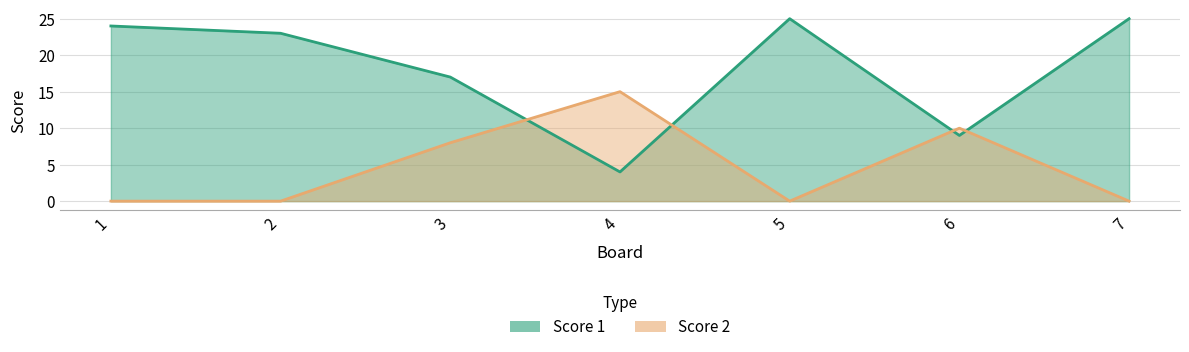

What is the maximum value shown in the chart?

25